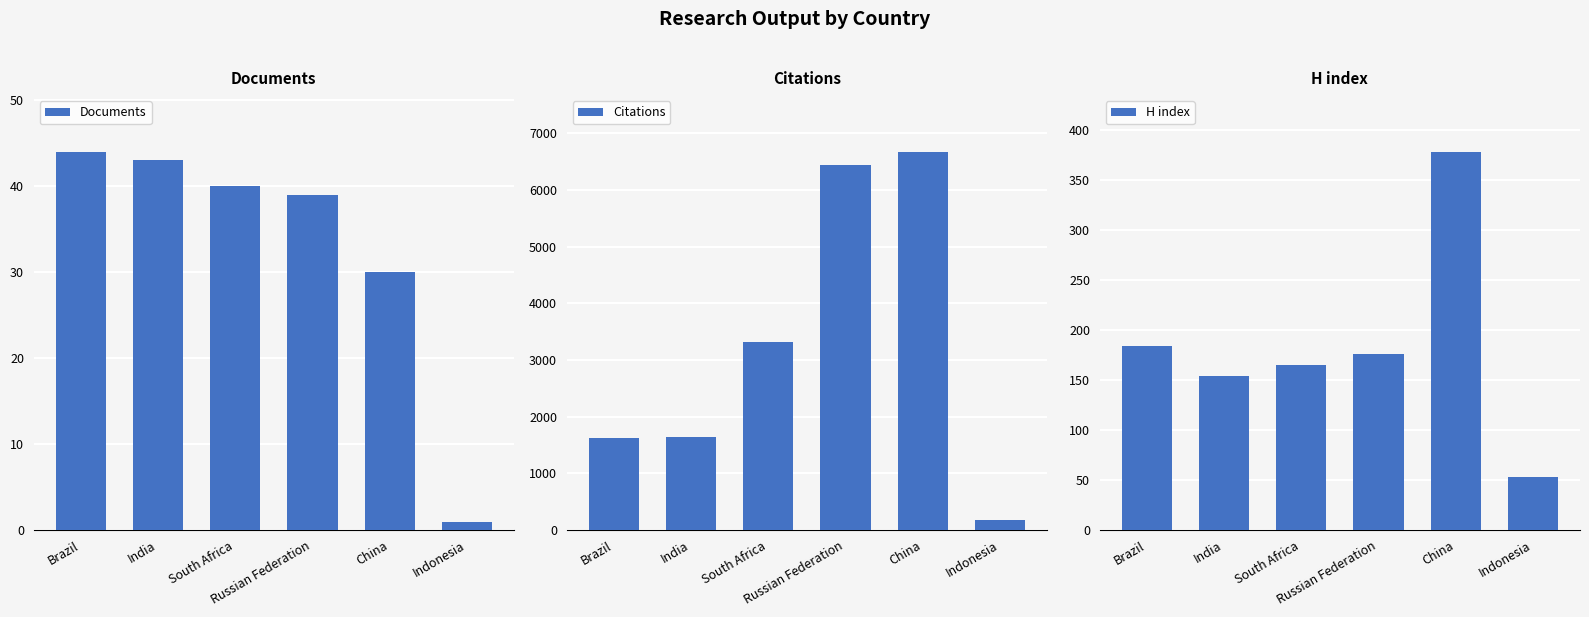

What position from the left is Brazil?

1